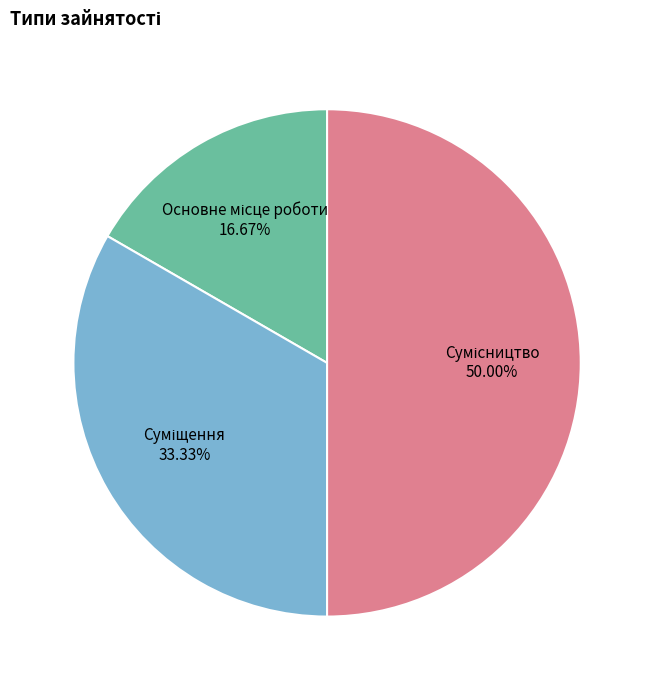

Count the number of slices in the pie.

3